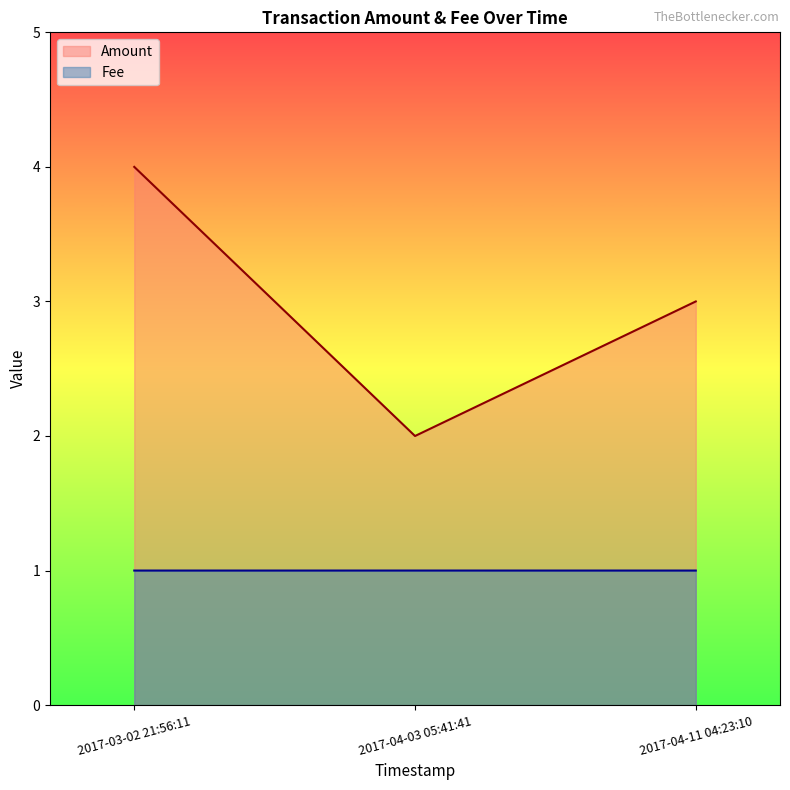

Which series has the largest total across all categories?

Amount